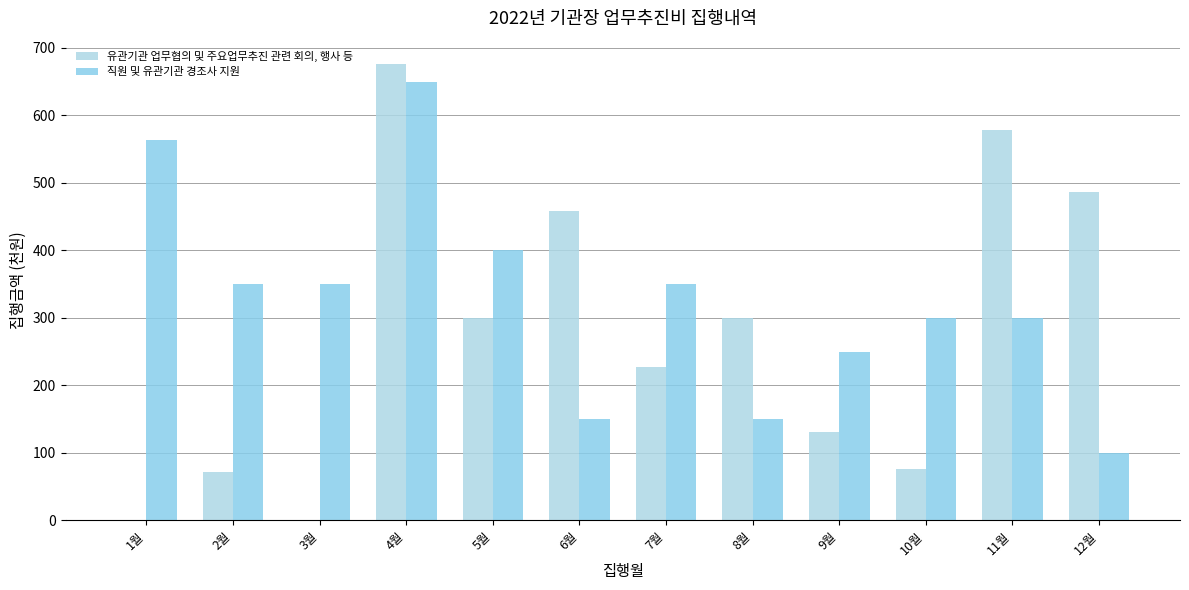

True or false: 유관기관 업무협의 및 주요업무추진 관련 회의, 행사 등 has a value of 578 at 11월.

True